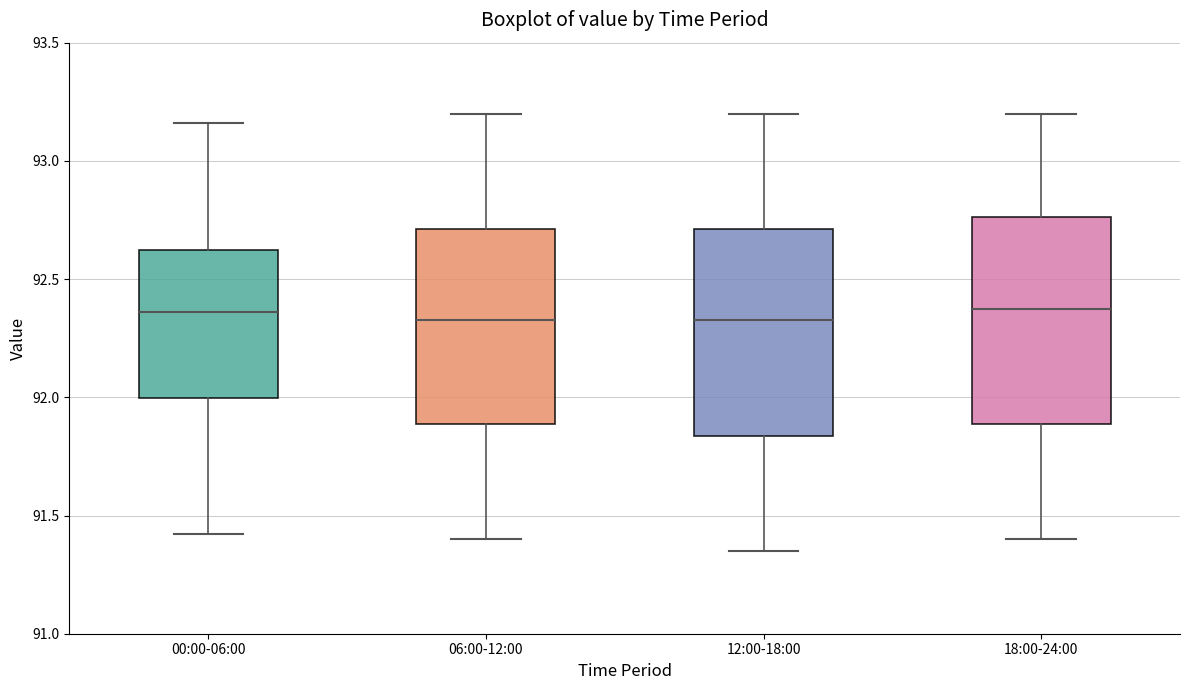

Where does the upper whisker of the box for 00:00-06:00 end on the y-axis? The values are not printed on the chart, so give them approximately, as read against the axis.

93.15